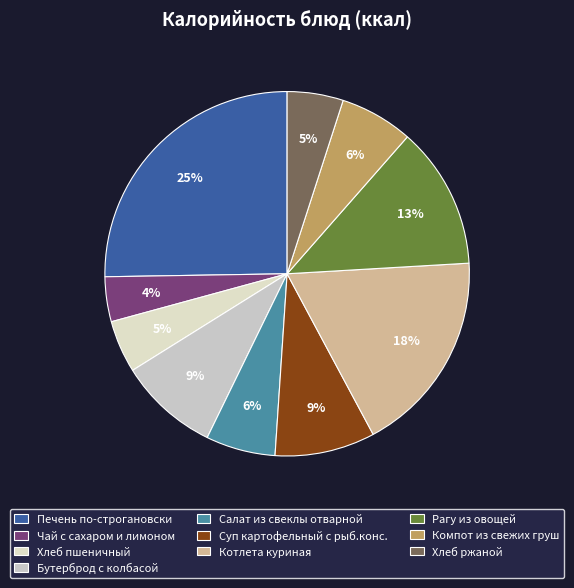

Does Суп картофельный с рыб.конс. account for over 50% of the chart?

No